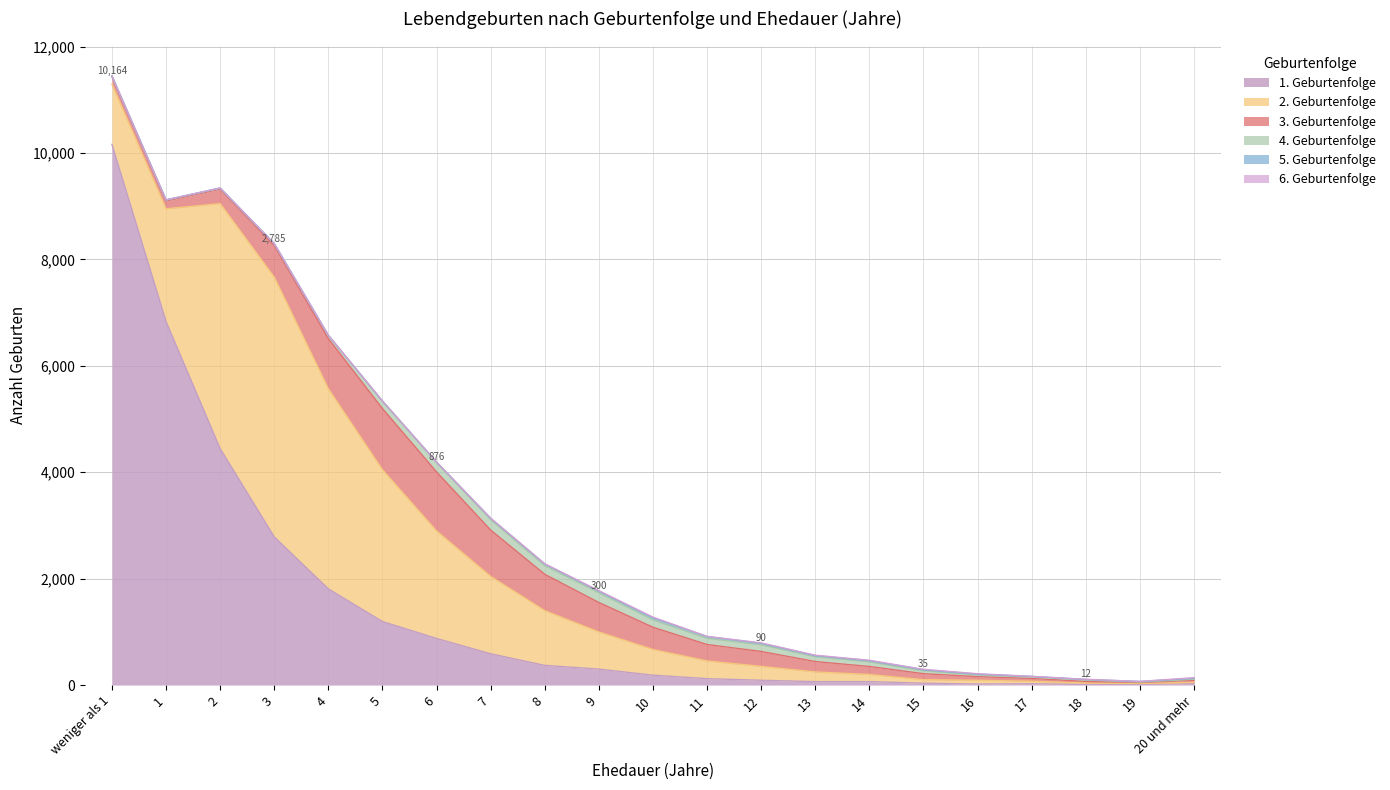

What is the sum of the 3. Geburtenfolge values at 4 and 14?

1092